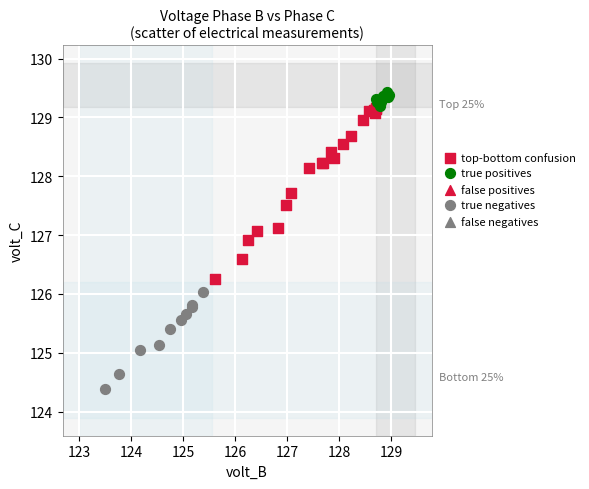

Which series contains the lowest Y value?

true negatives